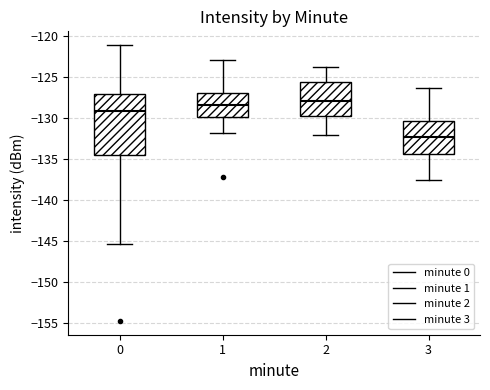

Reading left to right, transcribe this box plot: for each box, give where its median line is, the range the box spans, and where its two whiskers end, as read against the y-axis. The values are not printed on the chart, so give them approximately, as read against the axis.

0: median -129.0, box -134.5 to -127.0, whiskers -145.5 to -121.0
1: median -128.5, box -130.0 to -127.0, whiskers -132.0 to -123.0
2: median -128.0, box -129.5 to -125.5, whiskers -132.0 to -124.0
3: median -132.0, box -134.5 to -130.5, whiskers -137.5 to -126.5